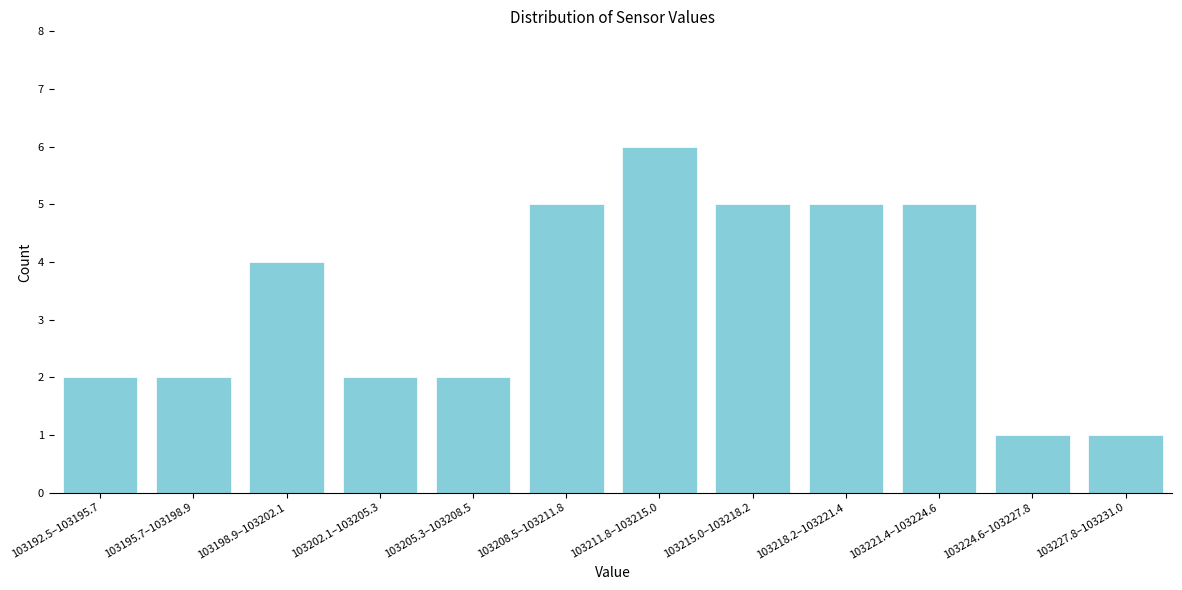

Reading right to left, list all the values displayed in this chart.

1	1	5	5	5	6	5	2	2	4	2	2